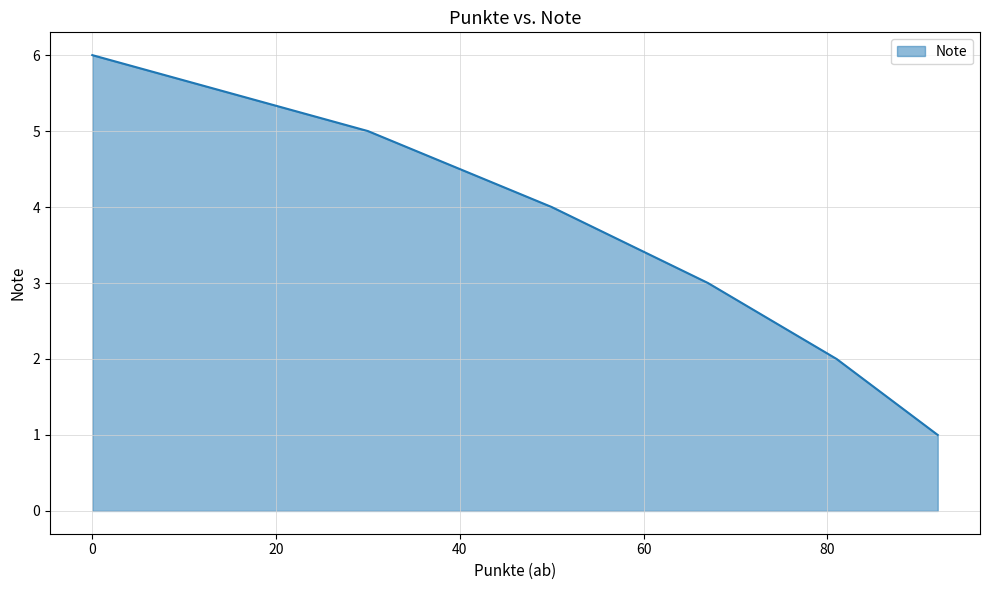

What is the greatest value displayed?

6